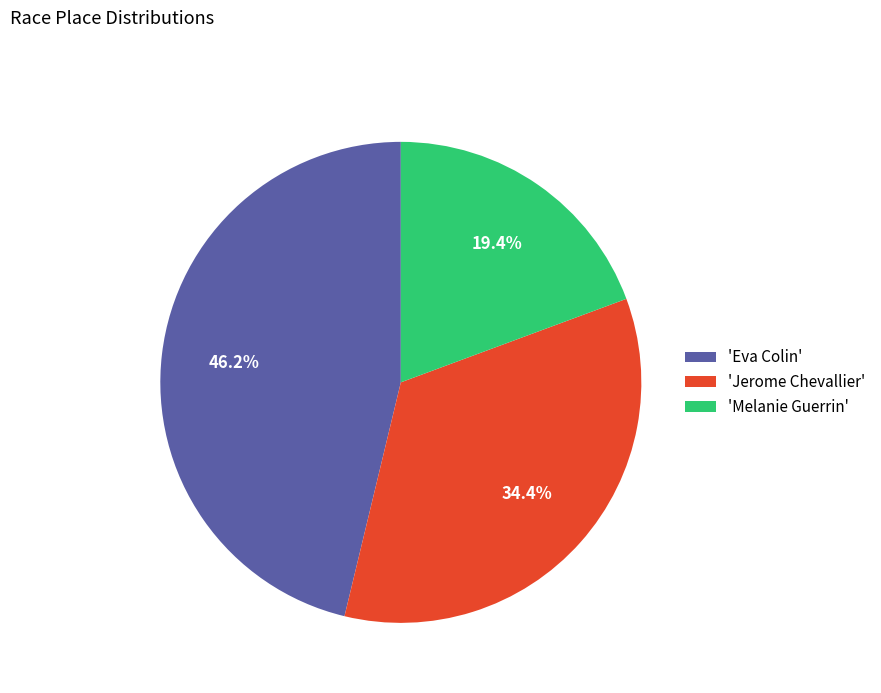

Rank the categories by value from lowest to highest.

'Melanie Guerrin', 'Jerome Chevallier', 'Eva Colin'